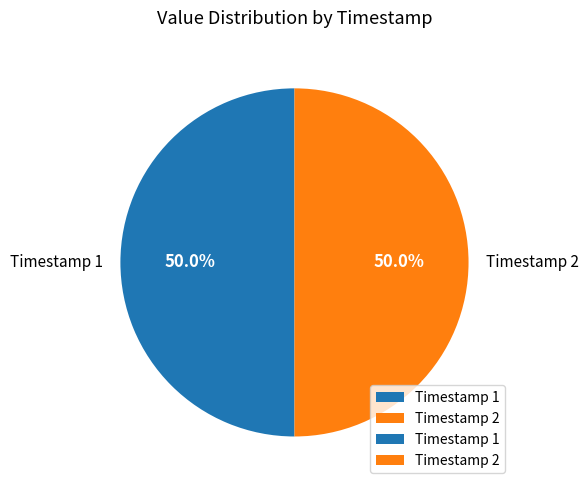

What percentage do Timestamp 2 and Timestamp 1 together represent?

100.0%